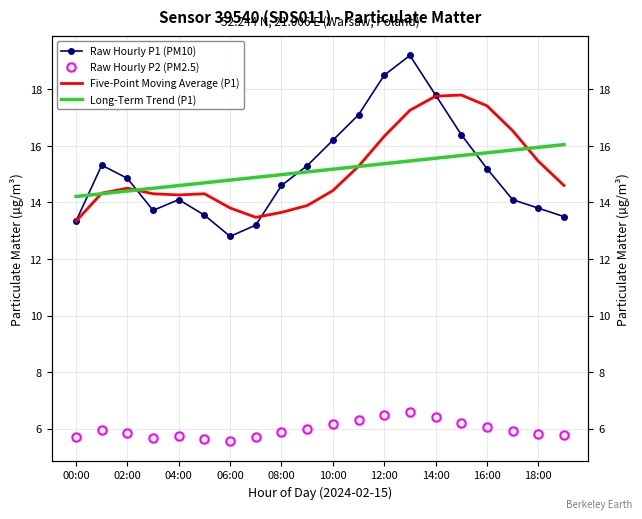

Is the value of Raw Hourly P2 (PM2.5) at 17 greater than the value of Long-Term Trend (P1) at 14:00?

No